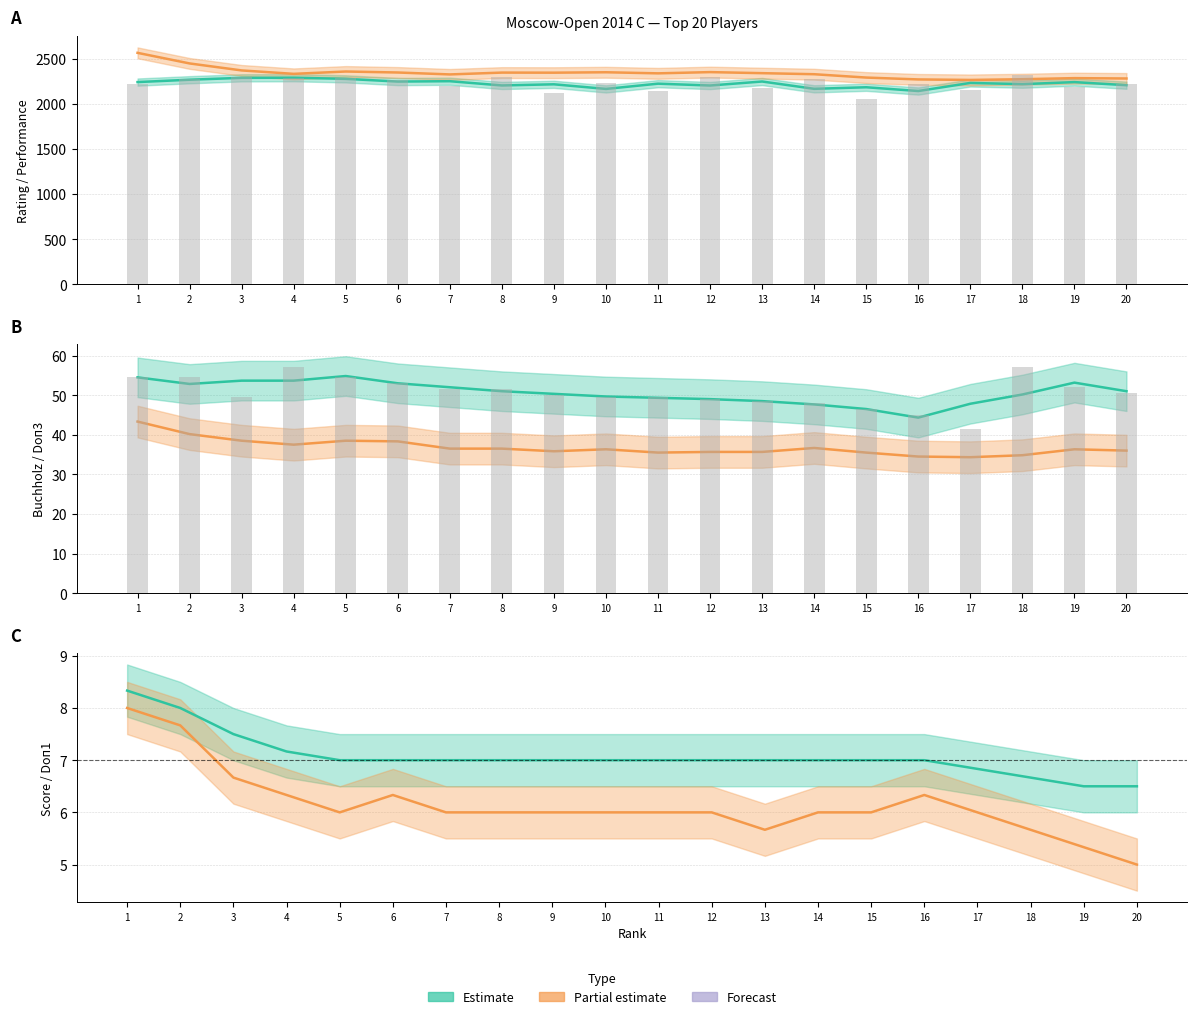

At which category does the chart reach its peak across all series?

18